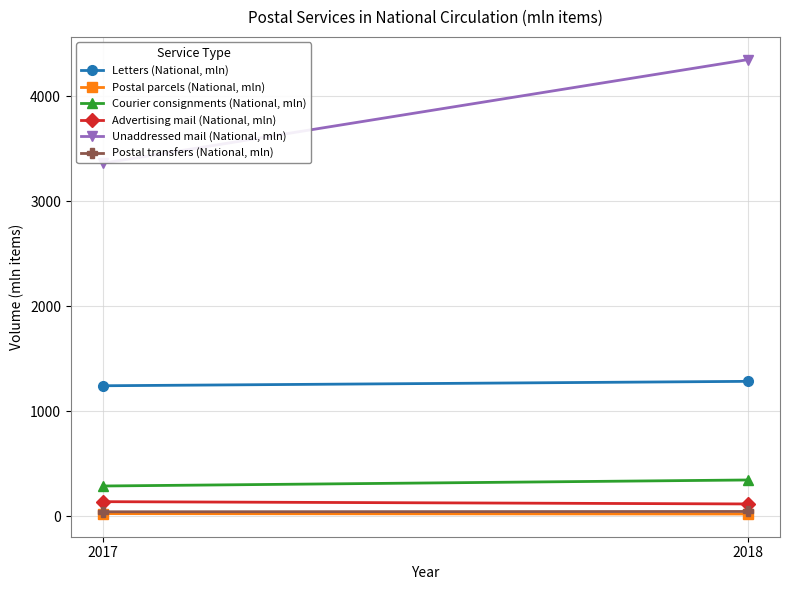

True or false: Courier consignments (National, mln) has a value of 345.2 at 2018.

True